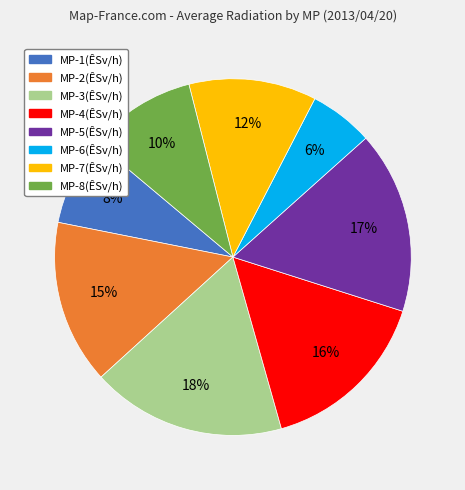

Is there a majority slice in this chart?

No